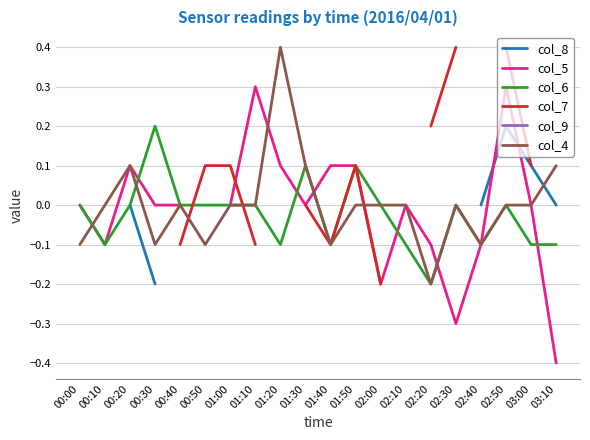

Rank the series by their maximum value, from lowest to highest.

col_6, col_7, col_9, col_4, col_8, col_5